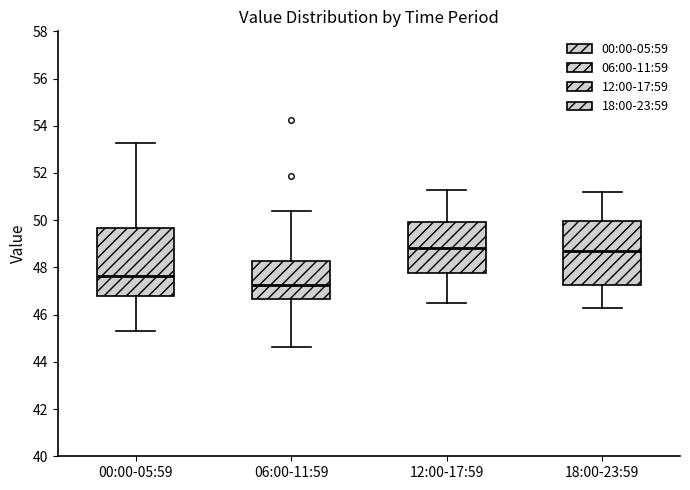

Which box has the lowest median line?

06:00-11:59